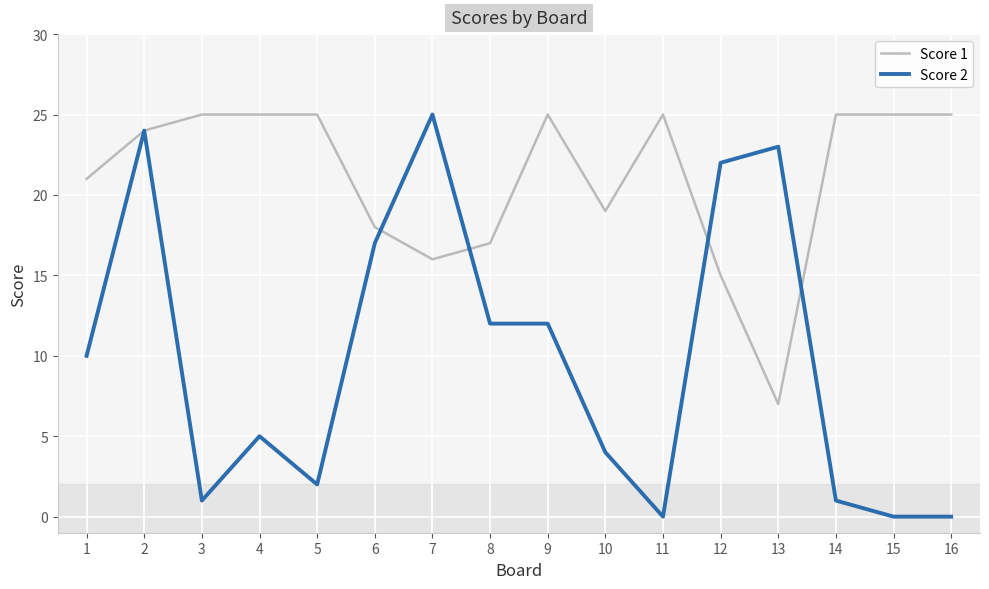

Between 9 and 15, which series saw the biggest shift?

Score 2